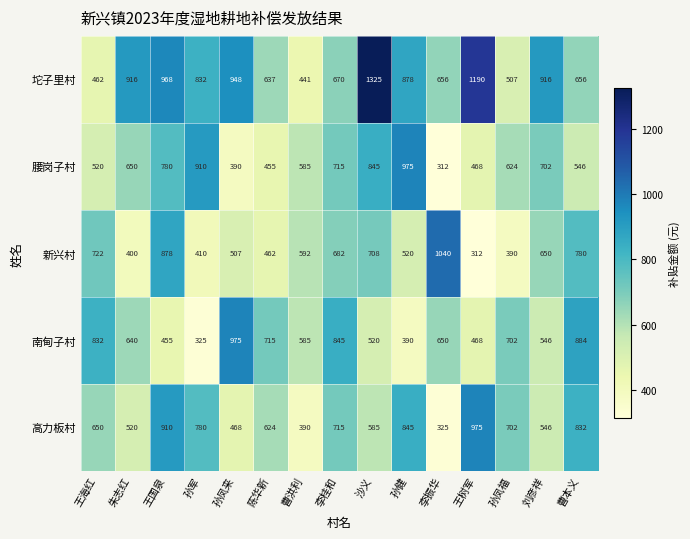

Which series has the largest total across all categories?

坨子里村